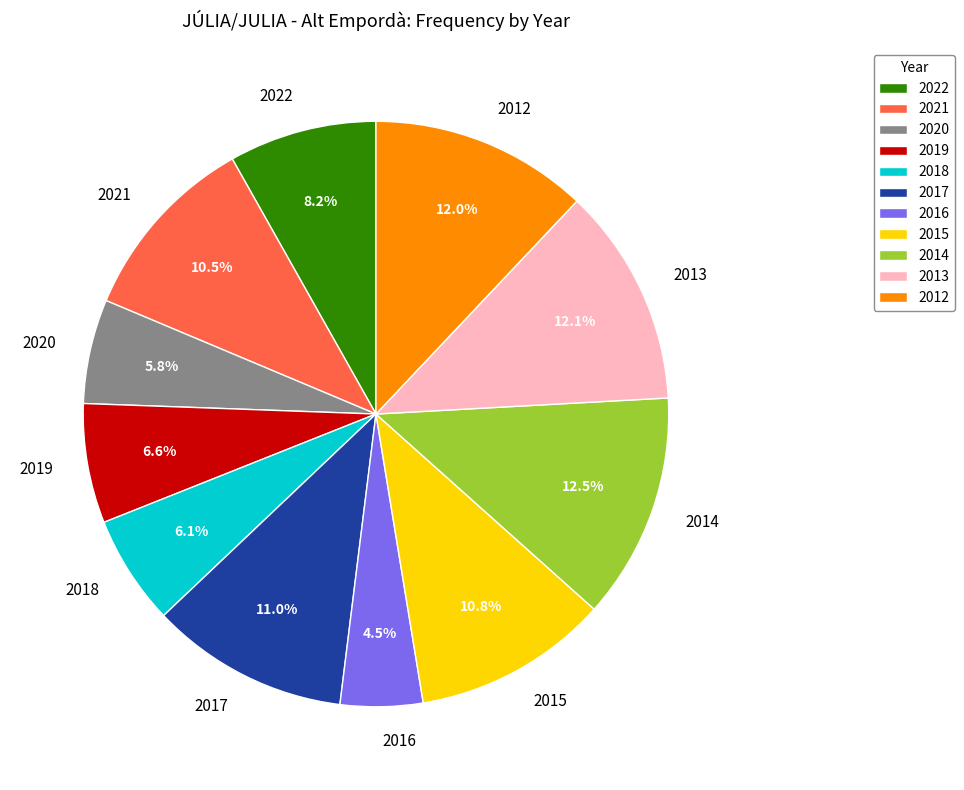

To the nearest percent, what portion does 2017 represent?

11%